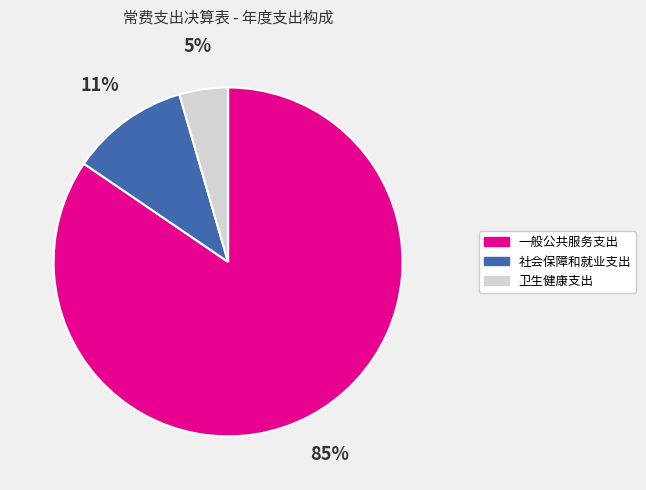

Between 一般公共服务支出 and 社会保障和就业支出, which is larger?

一般公共服务支出